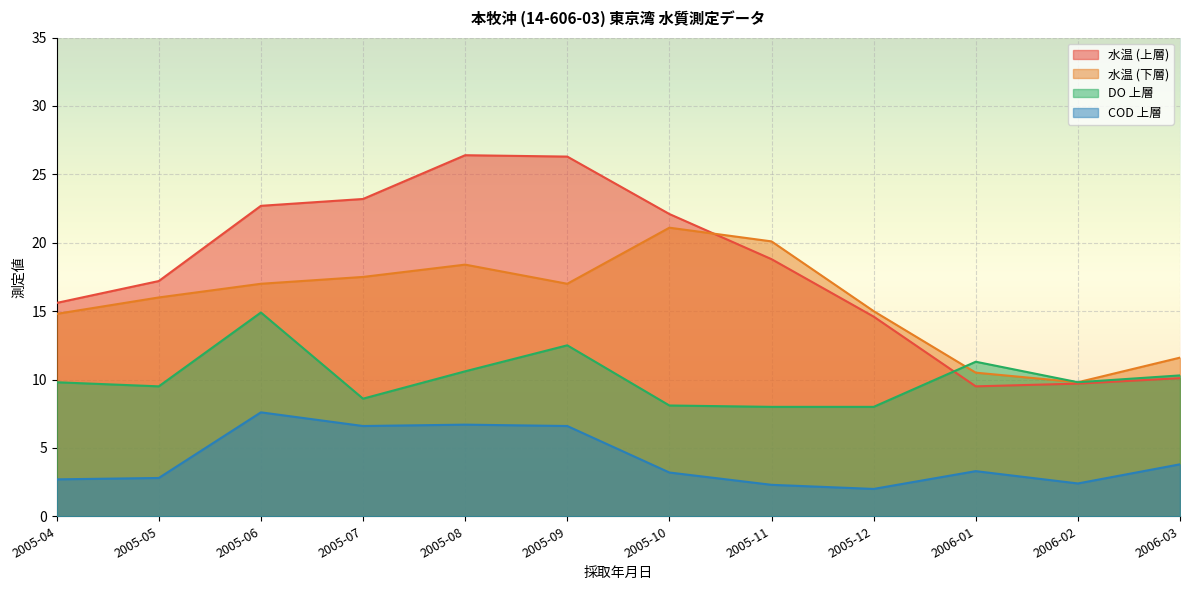

True or false: 水温 (上層) has more than 1 interior local peaks.

False